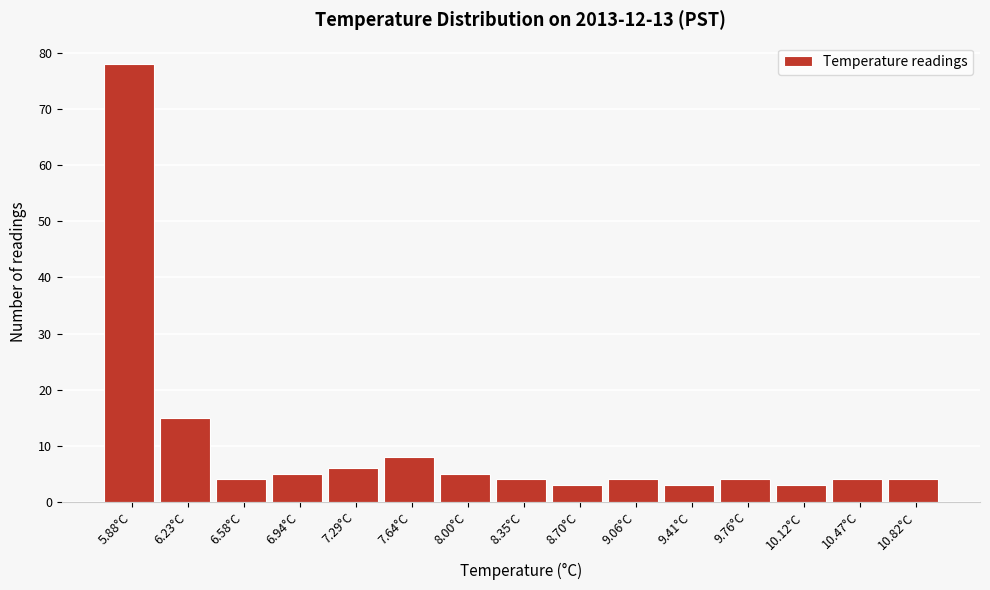

What is the height of the bar covering 10.65 to 11.00 on the x-axis? Neither the bar edges nor the heights are printed on the chart, so give them approximately, as read against the axes.

4